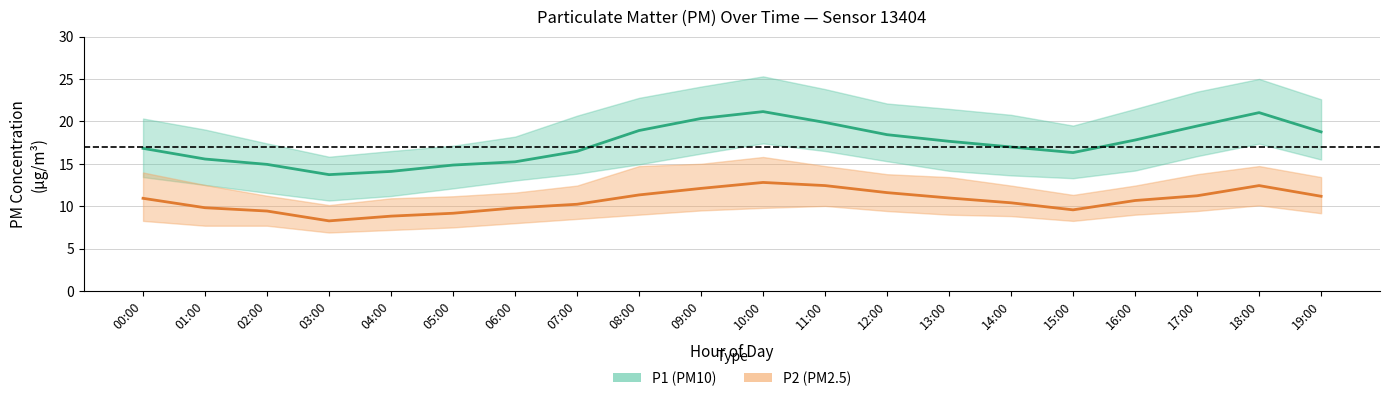

True or false: P1 mean and P2 mean intersect in this chart.

False